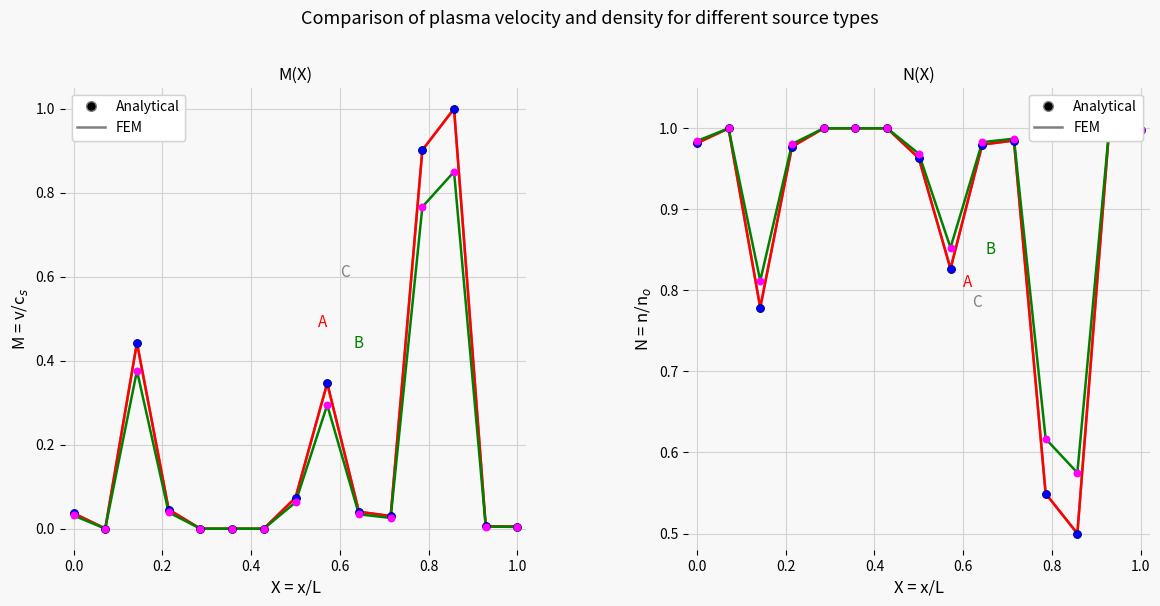

Which series reaches the maximum Y coordinate?

Analytical